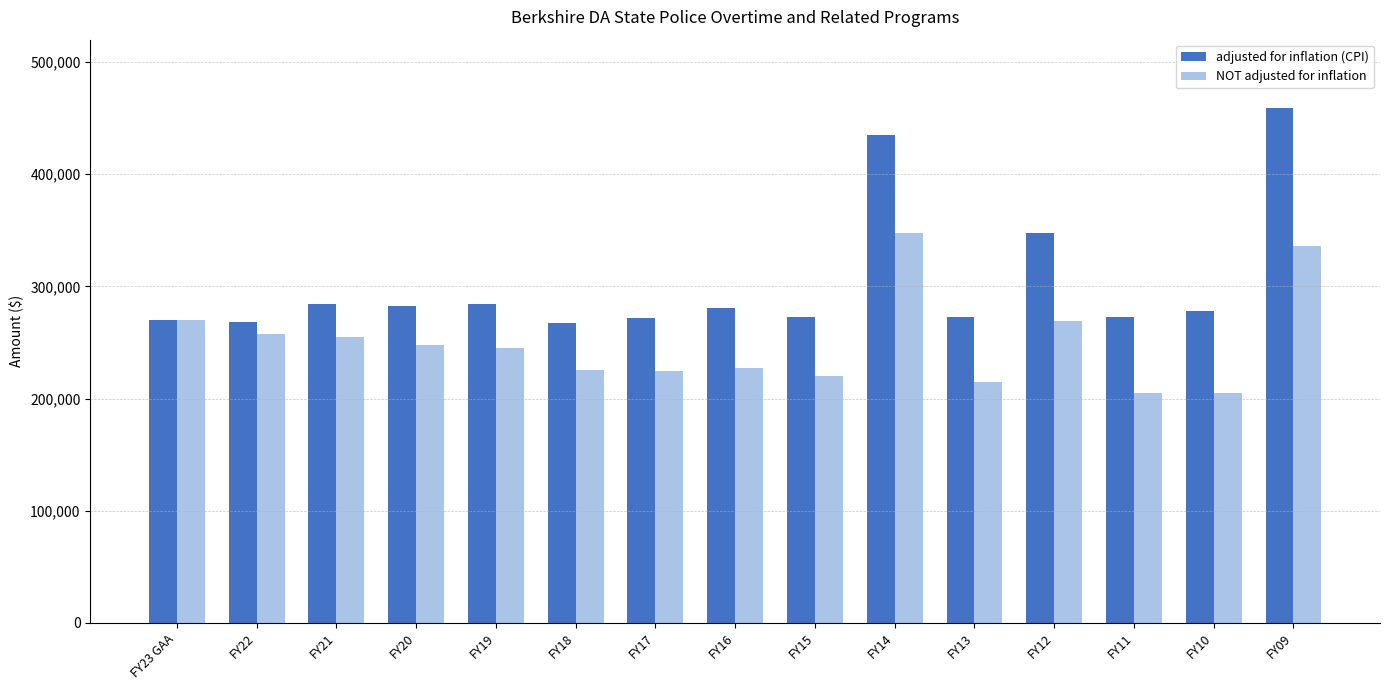

What position from the left is FY23 GAA?

1